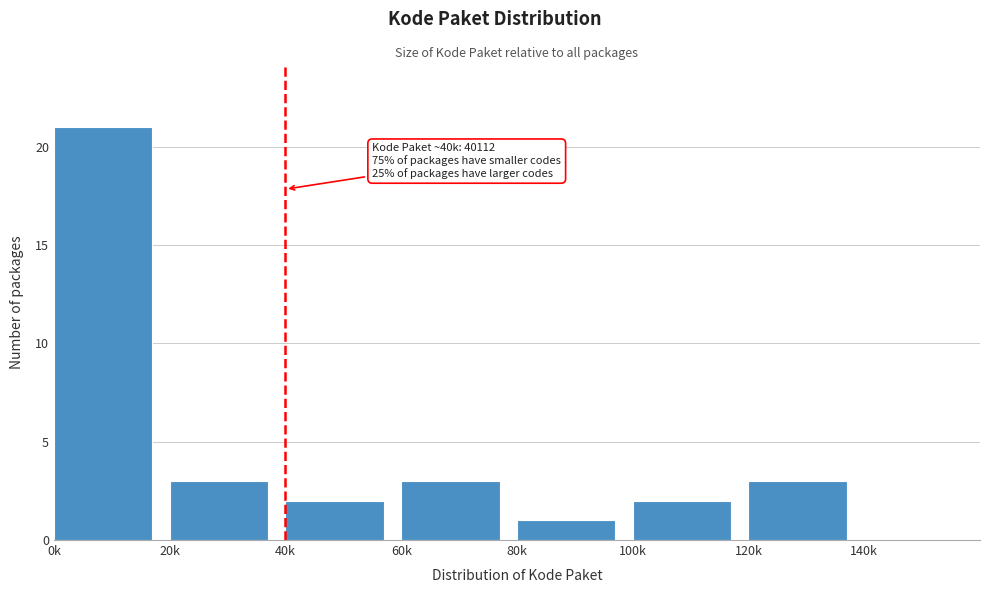

Reading right to left, what are all the values shown in this chart?

140k=0	120k=3	100k=2	80k=1	60k=3	40k=2	20k=3	0k=21